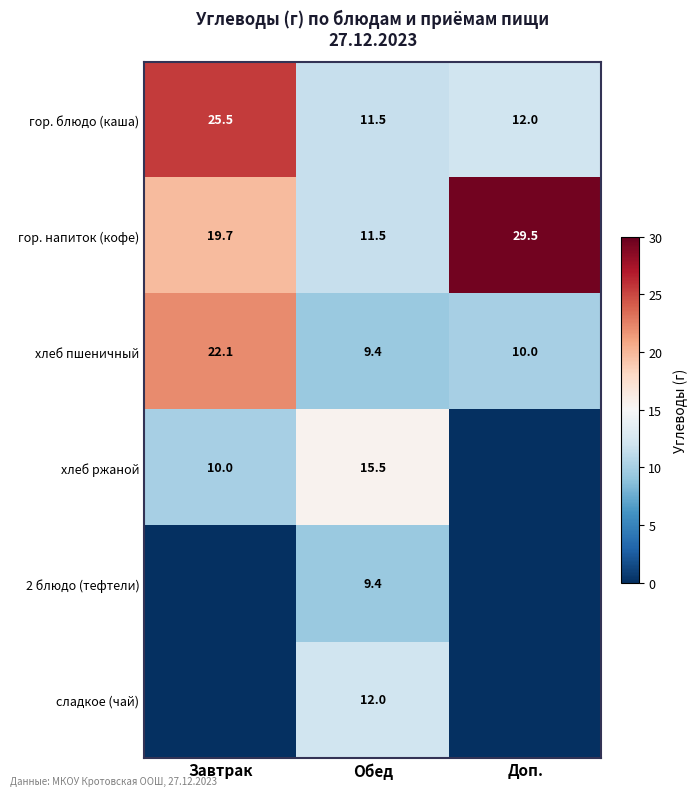

The гор. блюдо (каша) series shows 3.2 at Доп.. True or false?

False